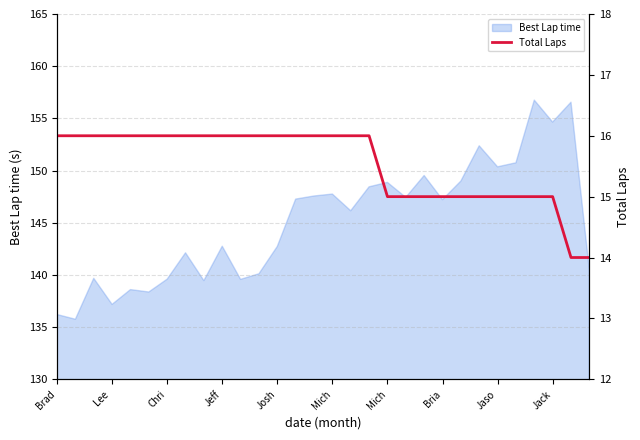

What is the sum of all values?

466